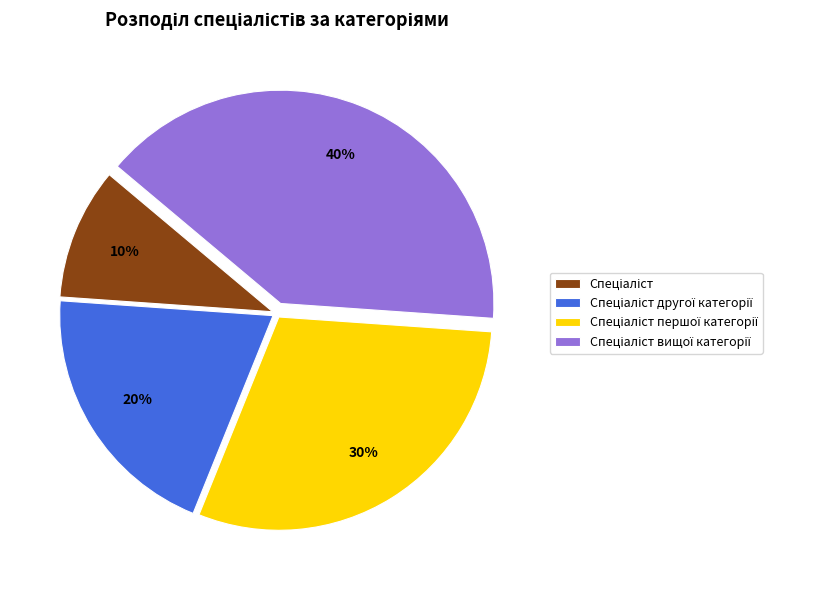

Is there any slice that represents more than half of the pie?

No